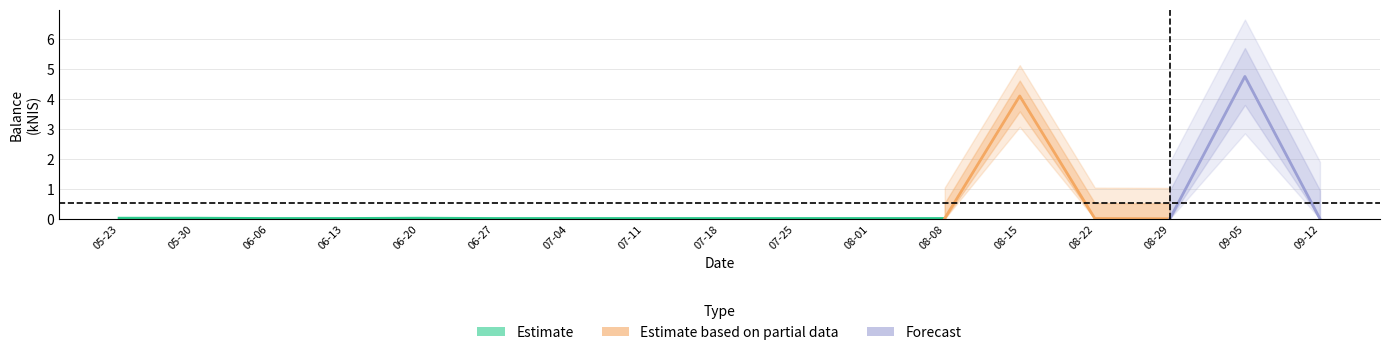

The chart shows a value of 0.0 at 2024-06-13. True or false?

True